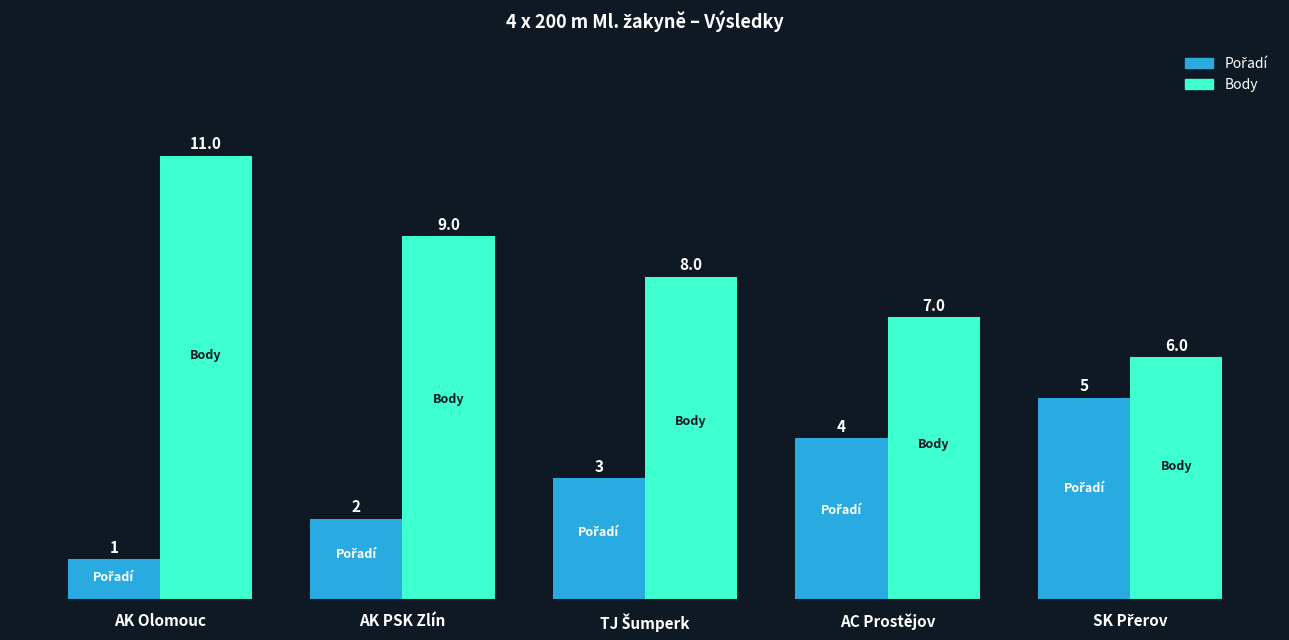

How many Body values are between 7 and 9?

3